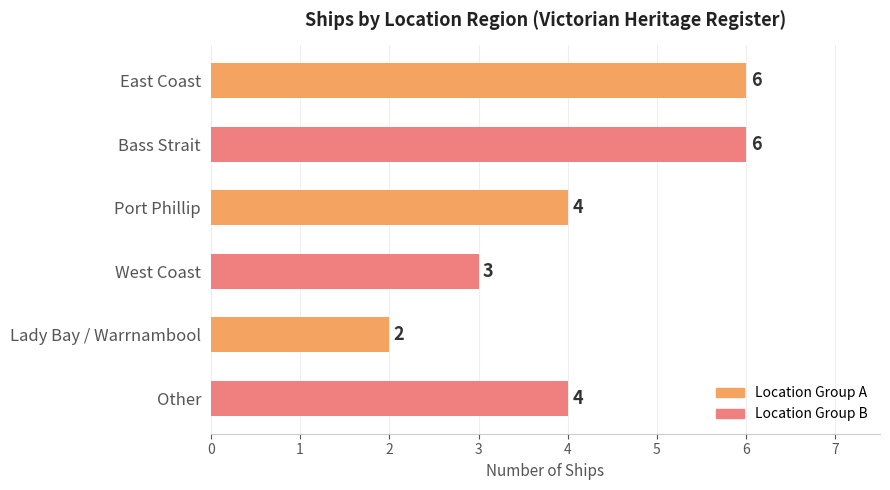

Reading bottom to top, transcribe all the data shown in this chart.

Other=4	Lady Bay / Warrnambool=2	West Coast=3	Port Phillip=4	Bass Strait=6	East Coast=6